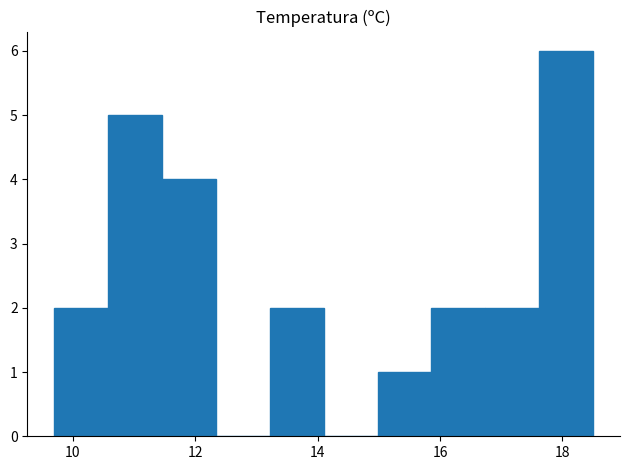

Reading left to right, list every bar in this chart as the range it spans on the x-axis followed by its height. Neither the bar edges nor the heights are printed on the chart, so give them approximately, as read against the axes.

9.70 to 10.58: 2
10.58 to 11.46: 5
11.46 to 12.34: 4
12.34 to 13.22: 0
13.22 to 14.10: 2
14.10 to 14.98: 0
14.98 to 15.86: 1
15.86 to 16.74: 2
16.74 to 17.62: 2
17.62 to 18.50: 6